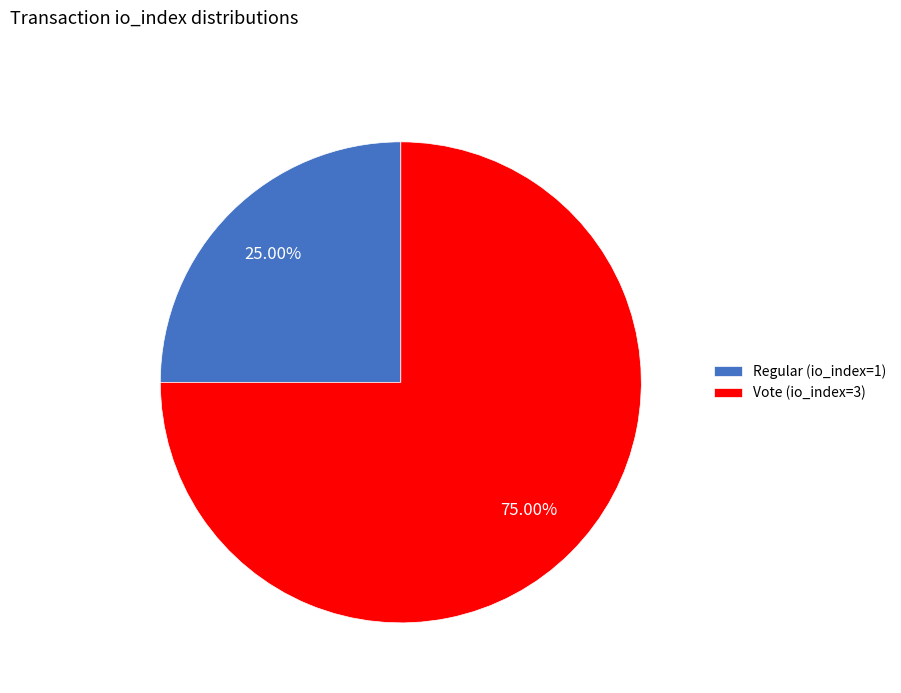

Is there any slice that represents more than half of the pie?

Yes